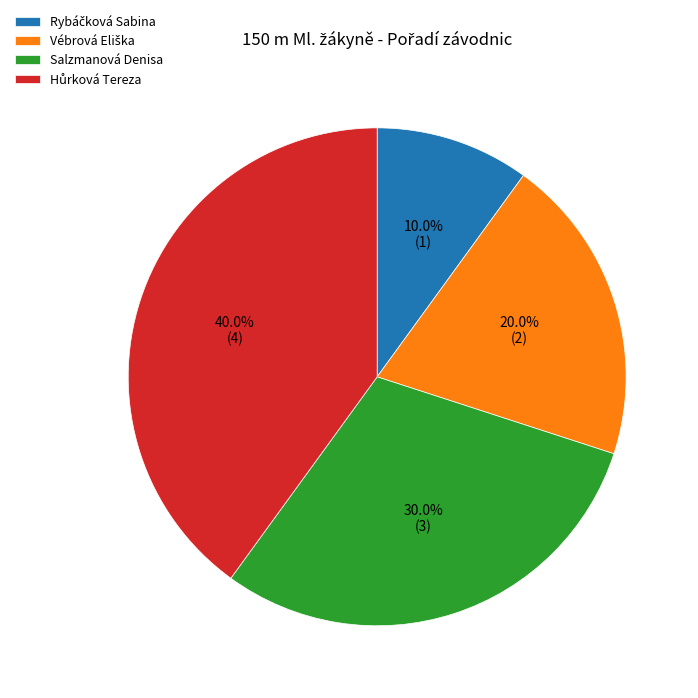

Is there any slice that represents more than half of the pie?

No